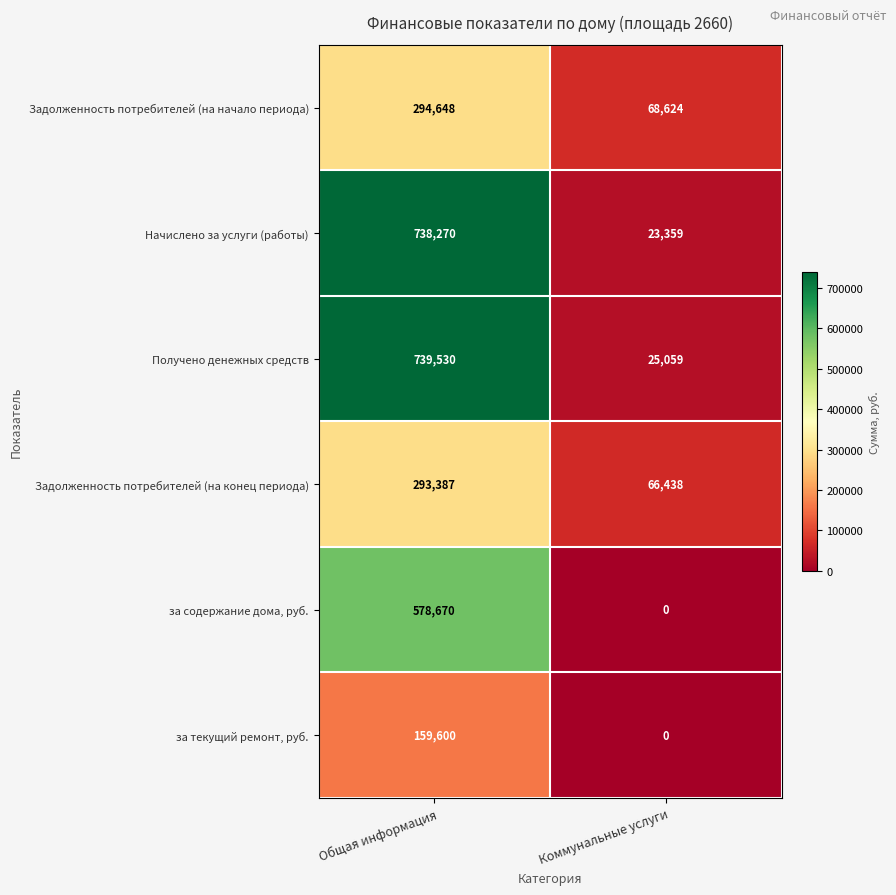

Which series changed the most between Общая информация and Коммунальные услуги?

Начислено за услуги (работы)